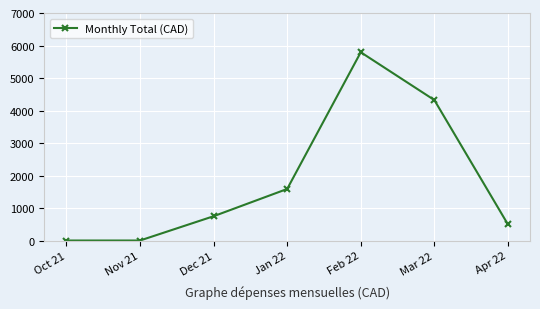

Count the number of categories in the chart.

7